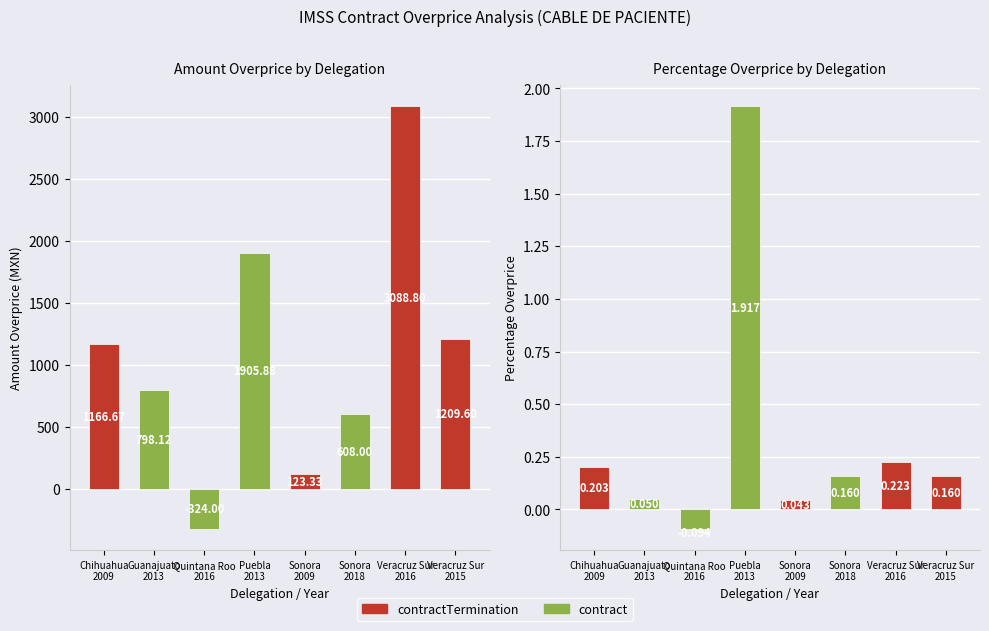

At which label is the value closest to 0?

Sonora
2009